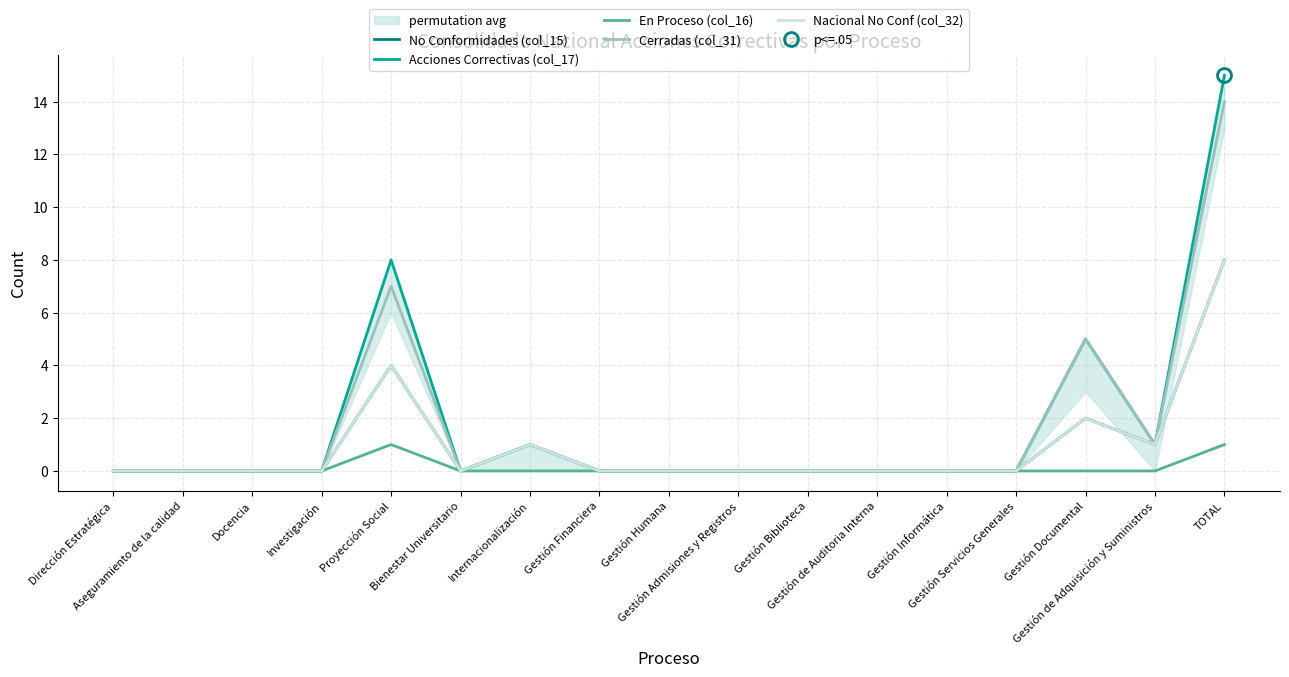

Which series changed the most between Bienestar Universitario and TOTAL?

Acciones Correctivas (col_17)